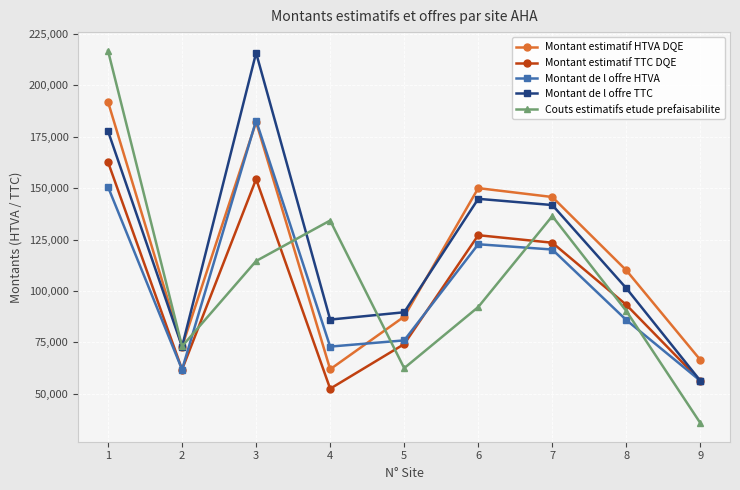

True or false: Couts estimatifs etude prefaisabilite and Montant de l offre HTVA cross at least once.

True